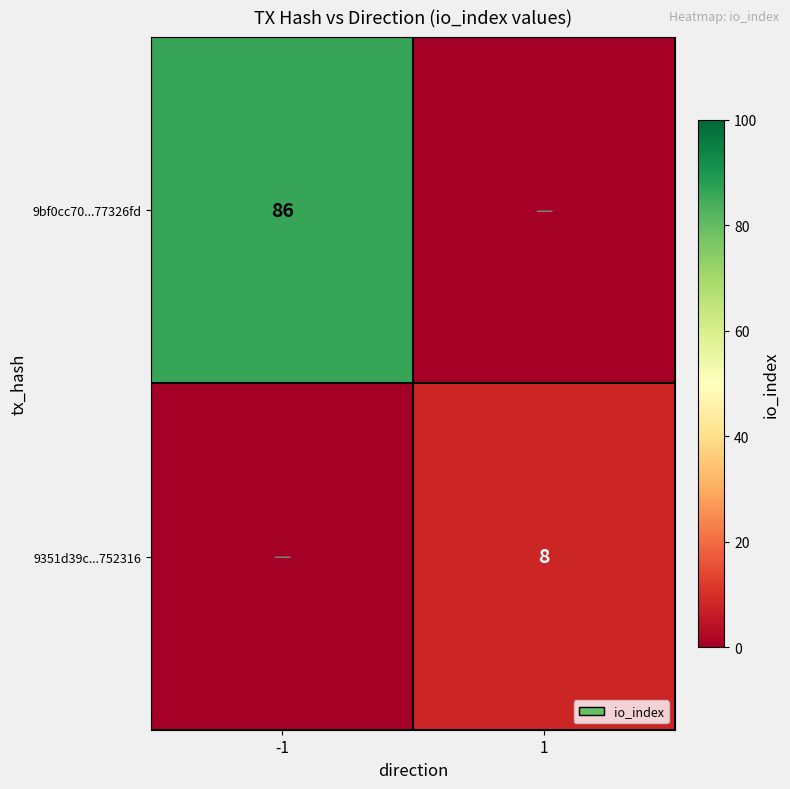

True or false: 9bf0cc70...77326fd has a value of 134 at -1.

False